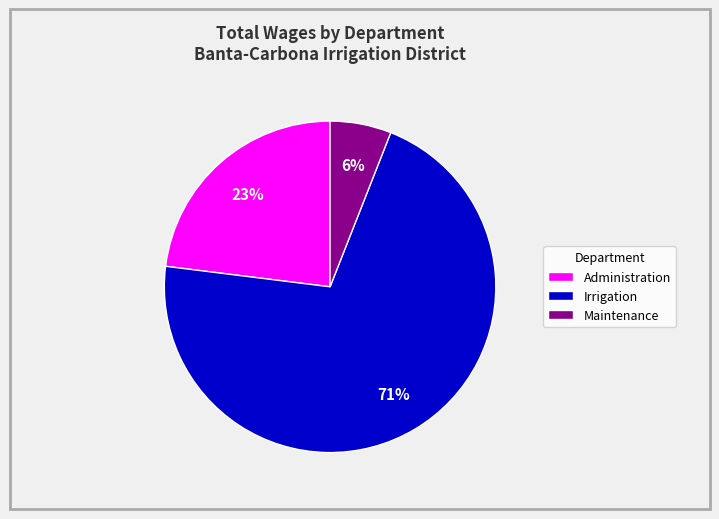

Between Irrigation and Maintenance, which is larger?

Irrigation